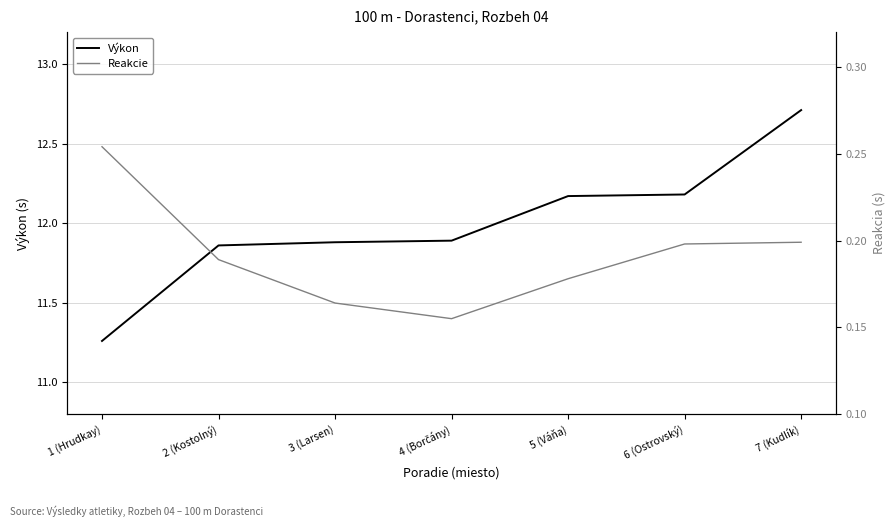

True or false: Reakcie and Výkon intersect in this chart.

False